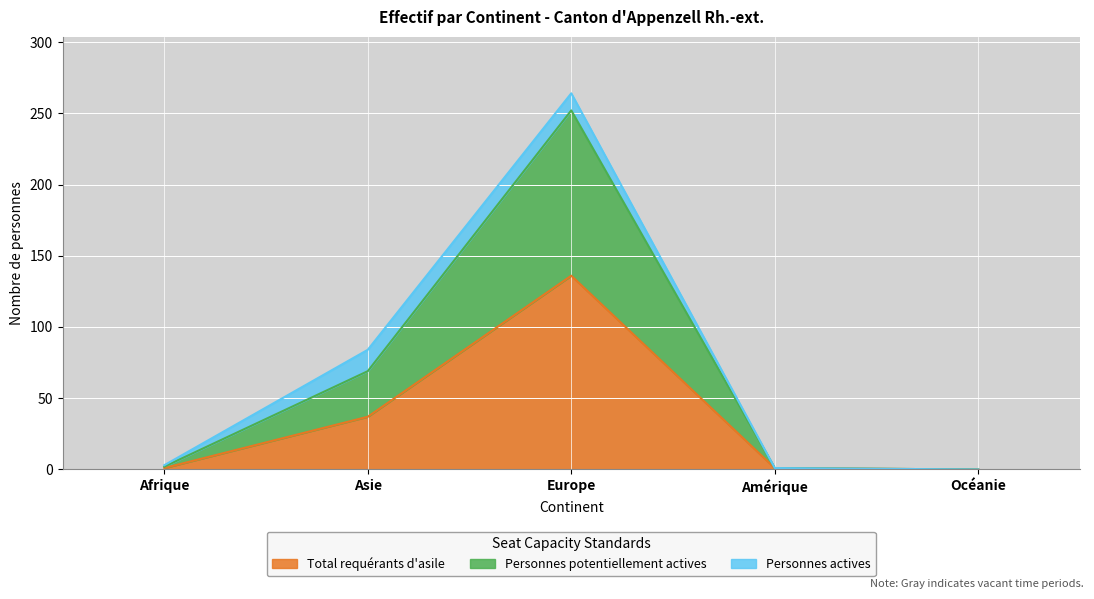

At which label is Total requérants d'asile closest to 68?

Asie